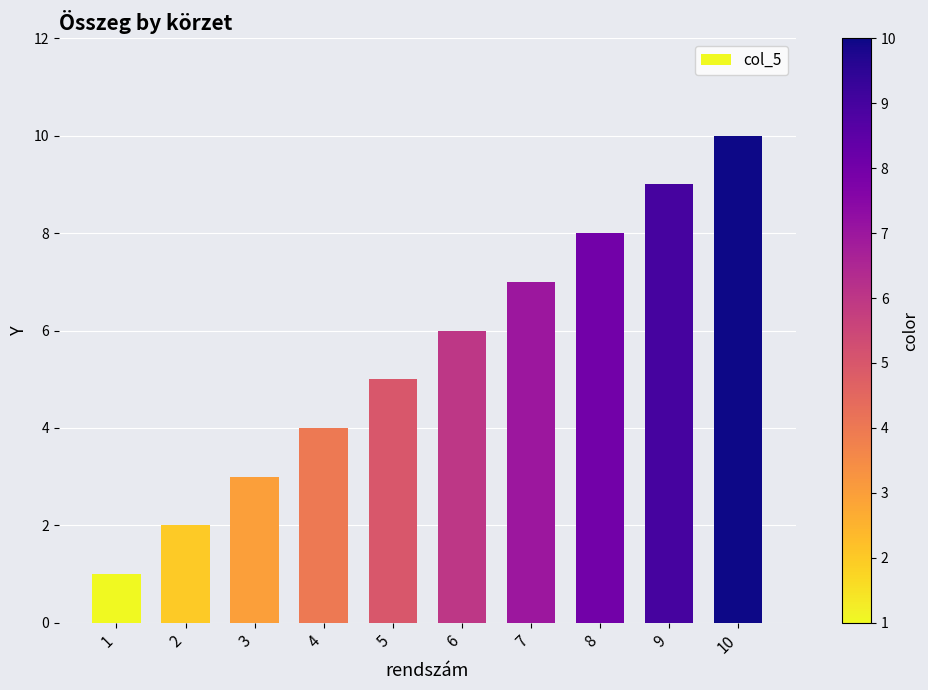

What is the value of the 6th bar from the left?

6